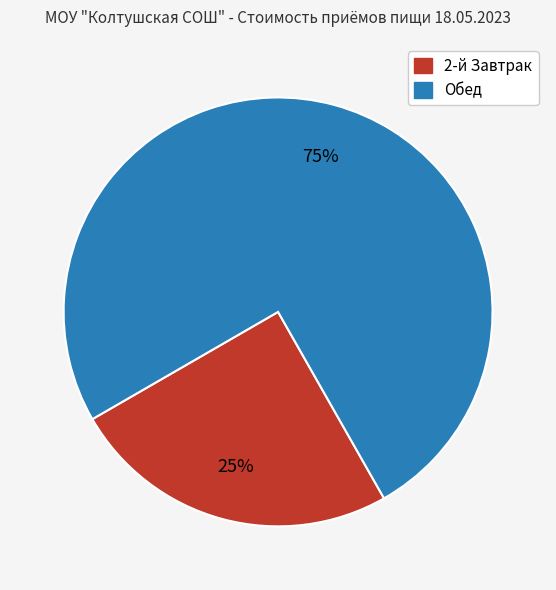

Count the number of slices in the pie.

2